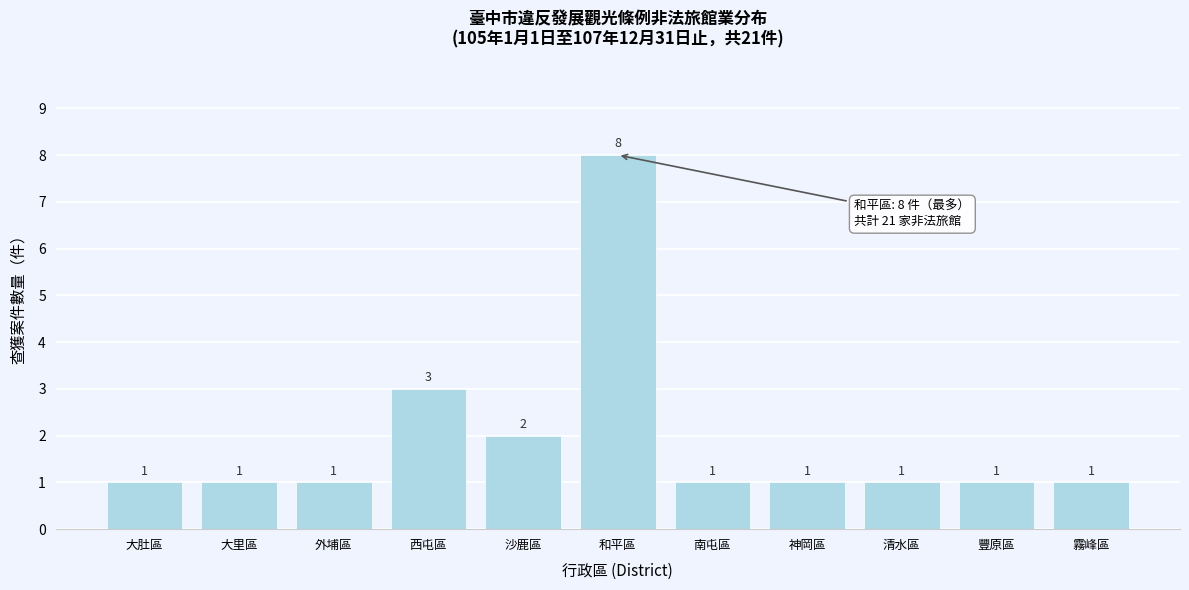

Reading right to left, transcribe all the data shown in this chart.

1	1	1	1	1	8	2	3	1	1	1